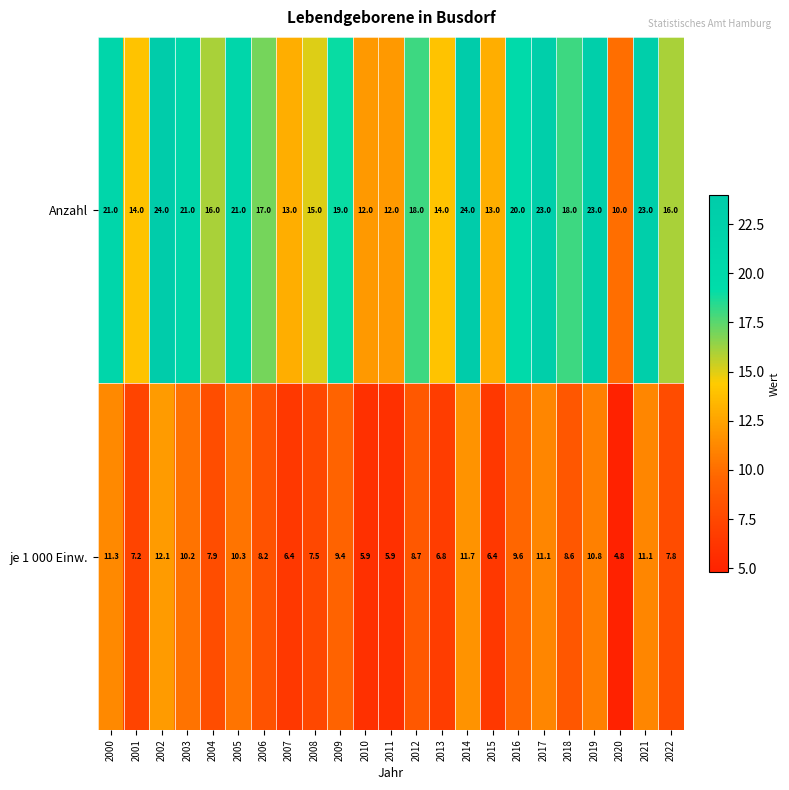

List the series in order of their peak value, highest first.

Anzahl, je 1 000 Einw.